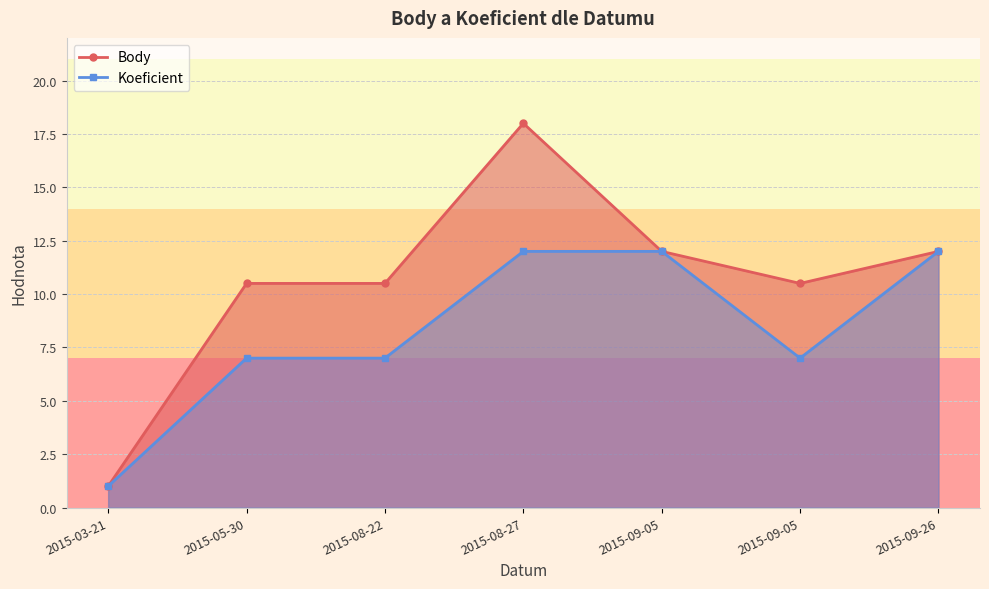

At which category does Body reach its first local valley?

2015-09-05